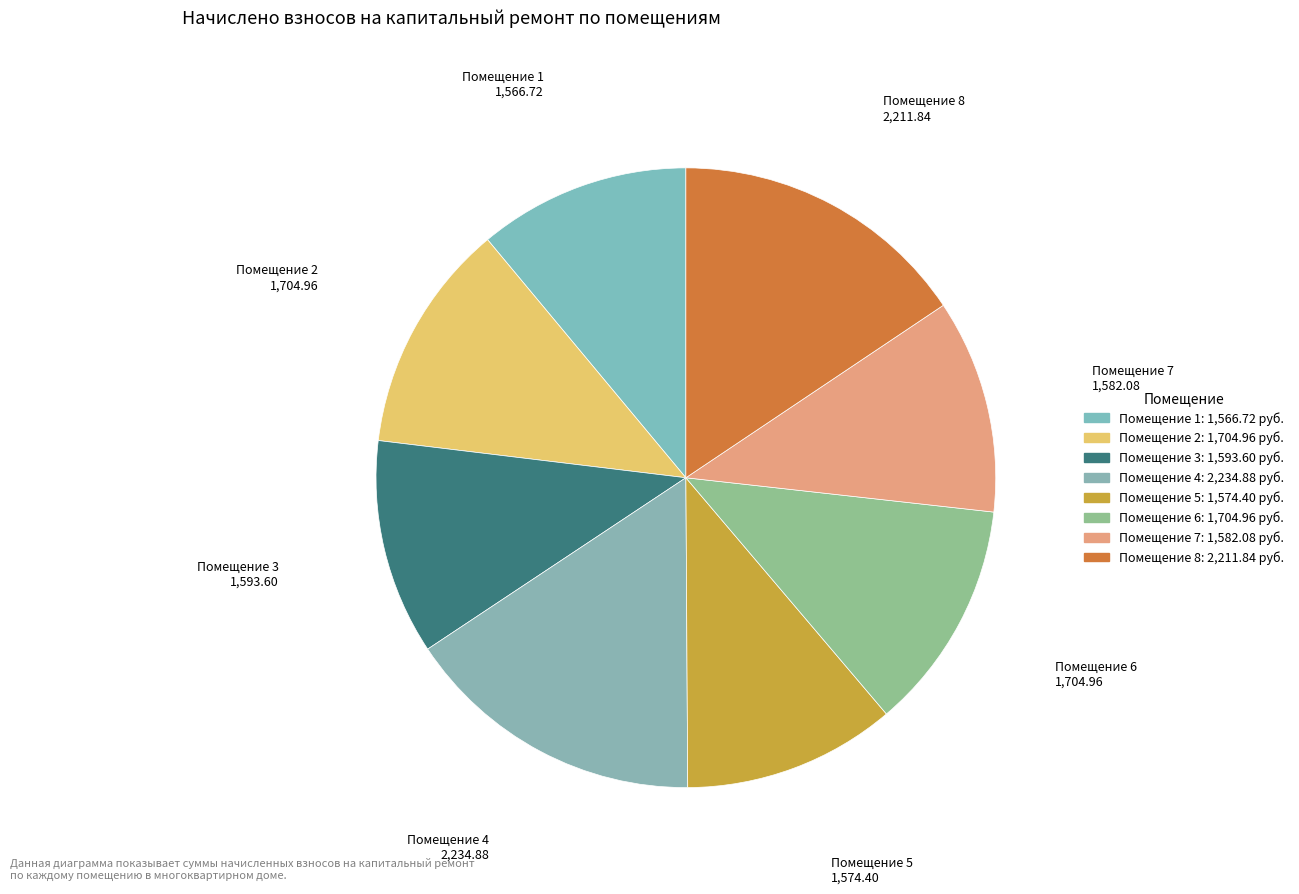

Count the number of slices in the pie.

8